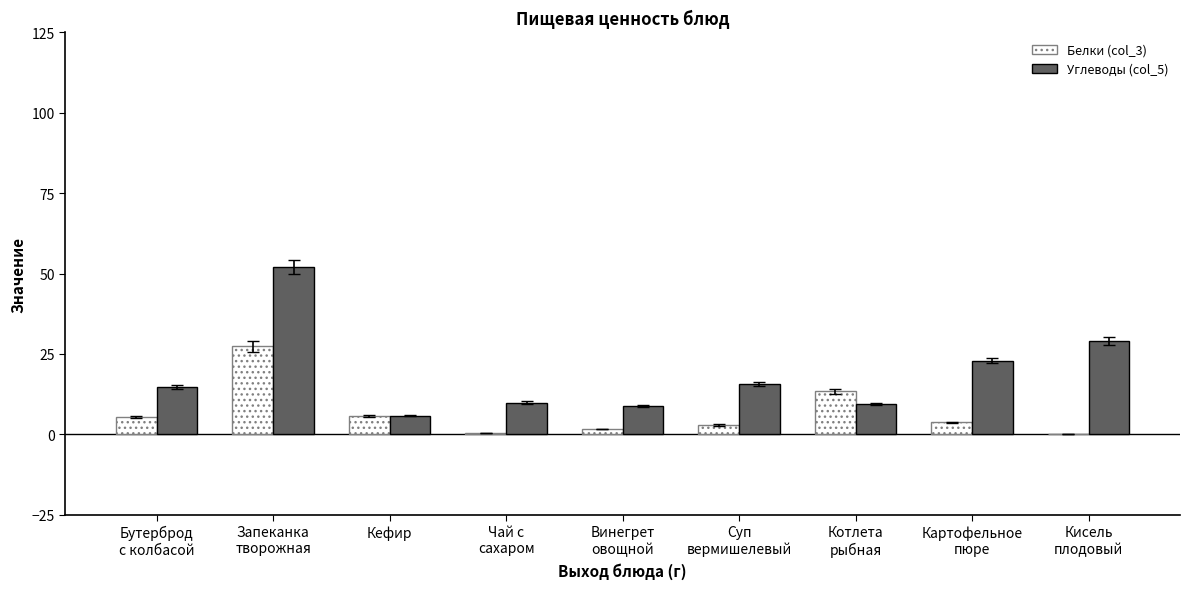

How many groups of bars are there?

9